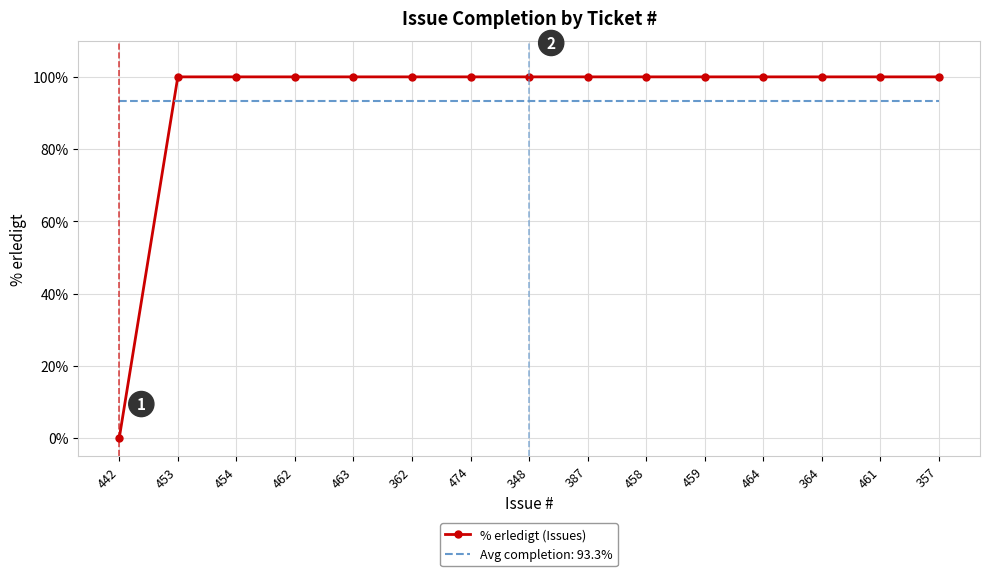

What position from the right is 364?

3